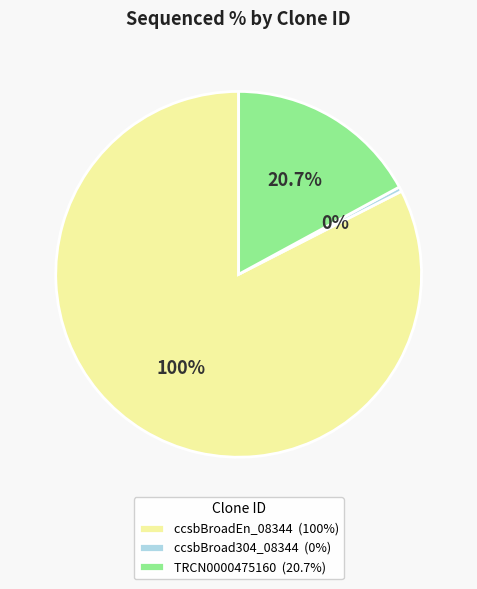

Which category has the smallest portion of the pie?

ccsbBroad304_08344